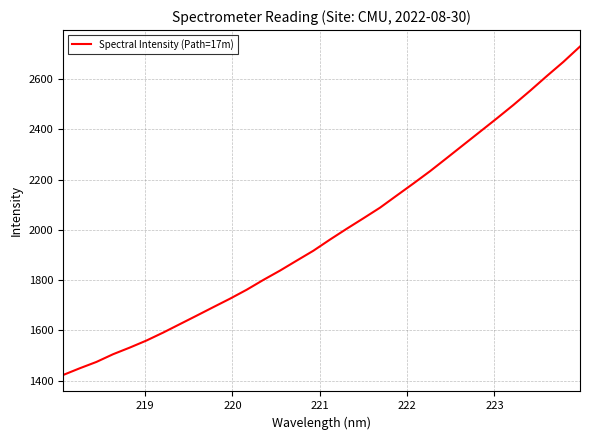

What is the maximum value shown in the chart?

2729.9